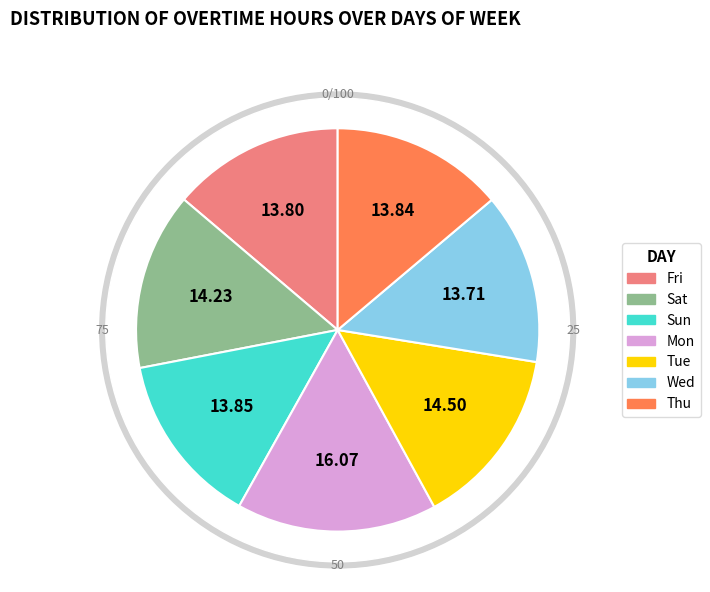

Which category has the smallest portion of the pie?

Wed